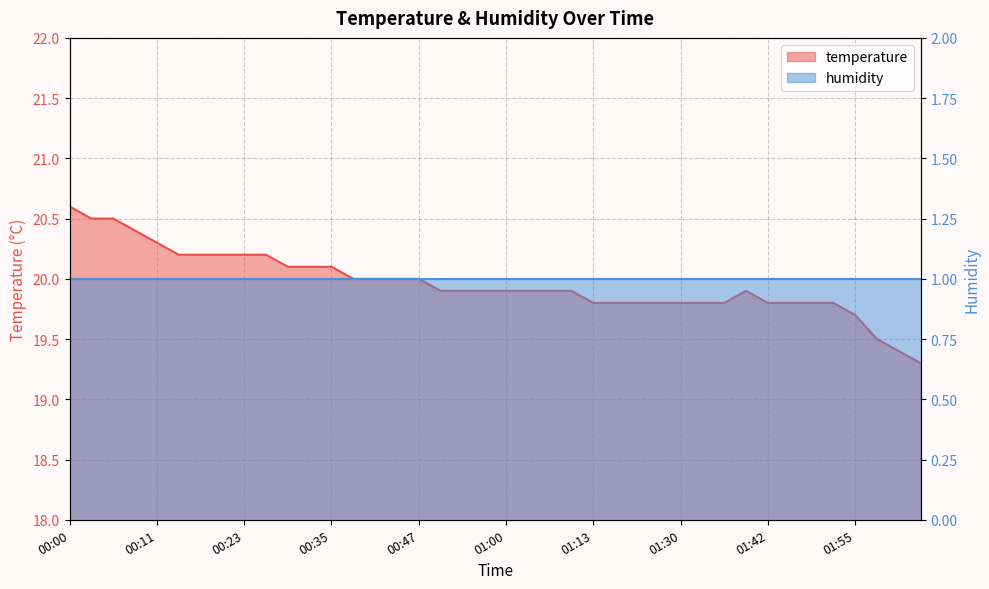

What is the label of the 14th point from the left?

00:38